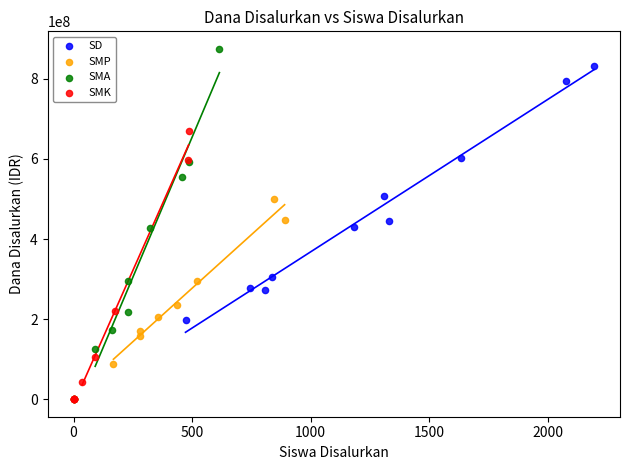

Which series reaches the maximum Y coordinate?

SMA